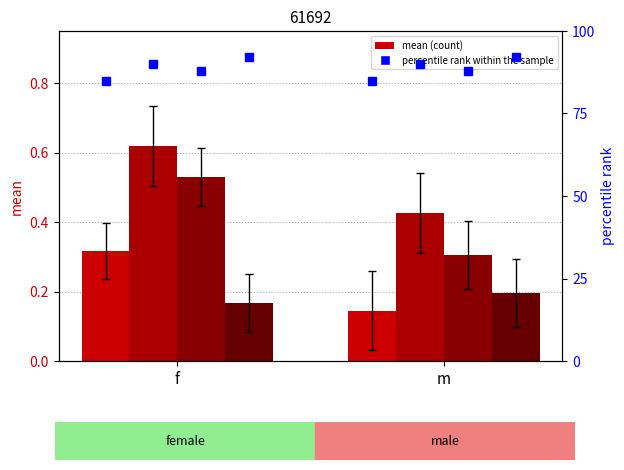

Reading left to right, transcribe all the data shown in this chart.

strain 1602: f=0.3	m=0.1
strain 1613: f=0.6	m=0.4
strain 1627: f=0.5	m=0.3
strain 1637: f=0.2	m=0.2